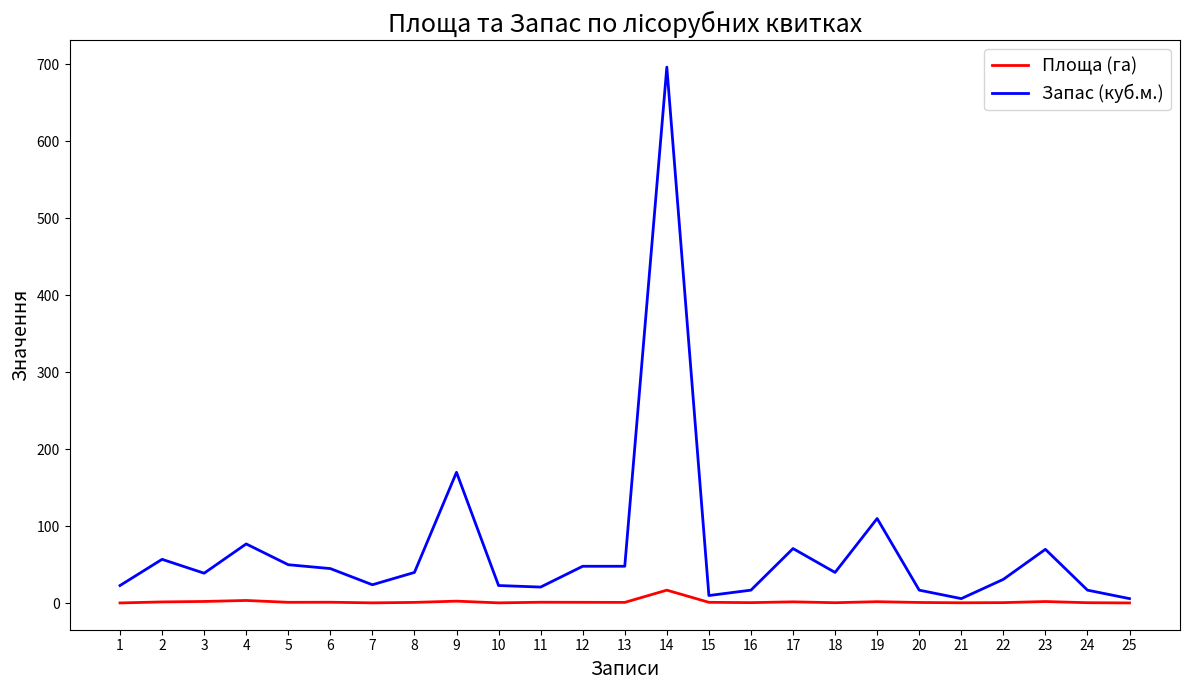

What is the difference between the highest and lowest values at 16?

16.2